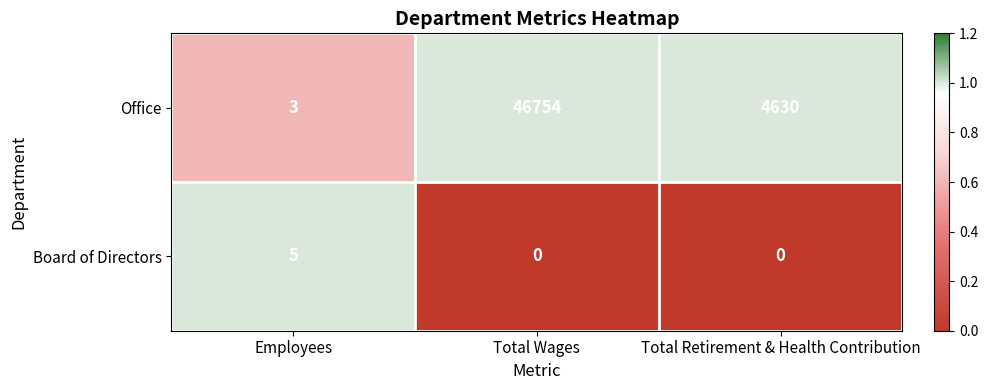

How many series are shown in this chart?

2